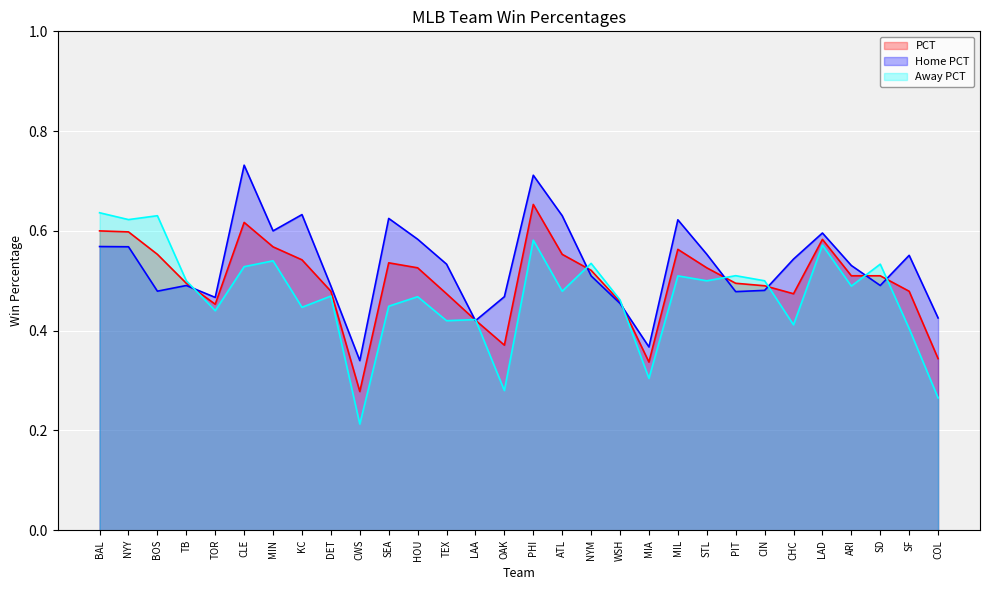

At which category is the sum across all series the highest?

PHI